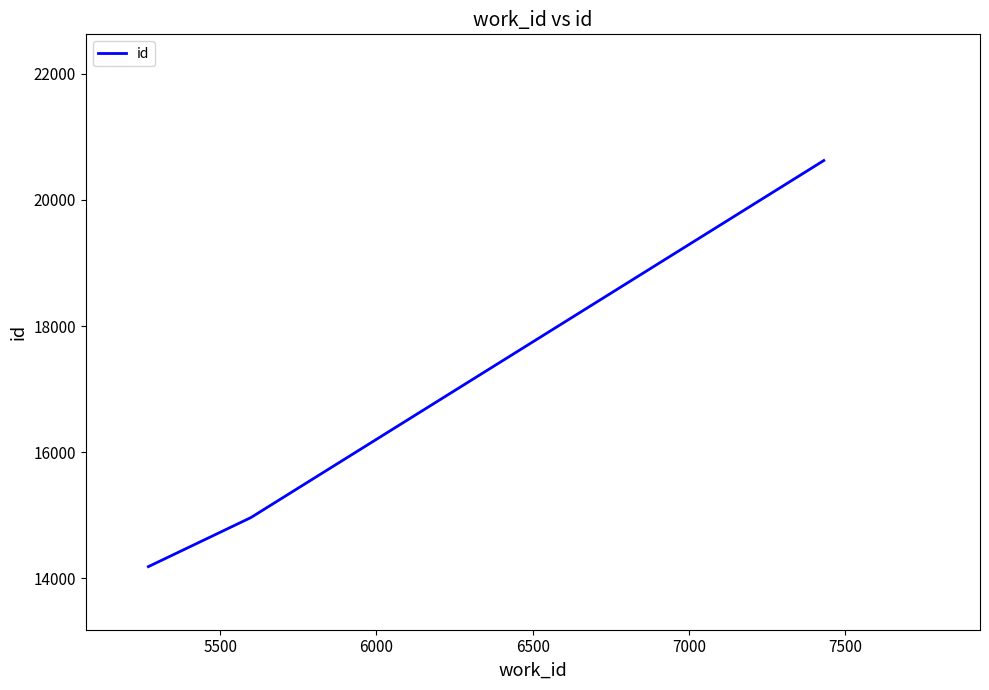

What is the smallest value displayed?

14187